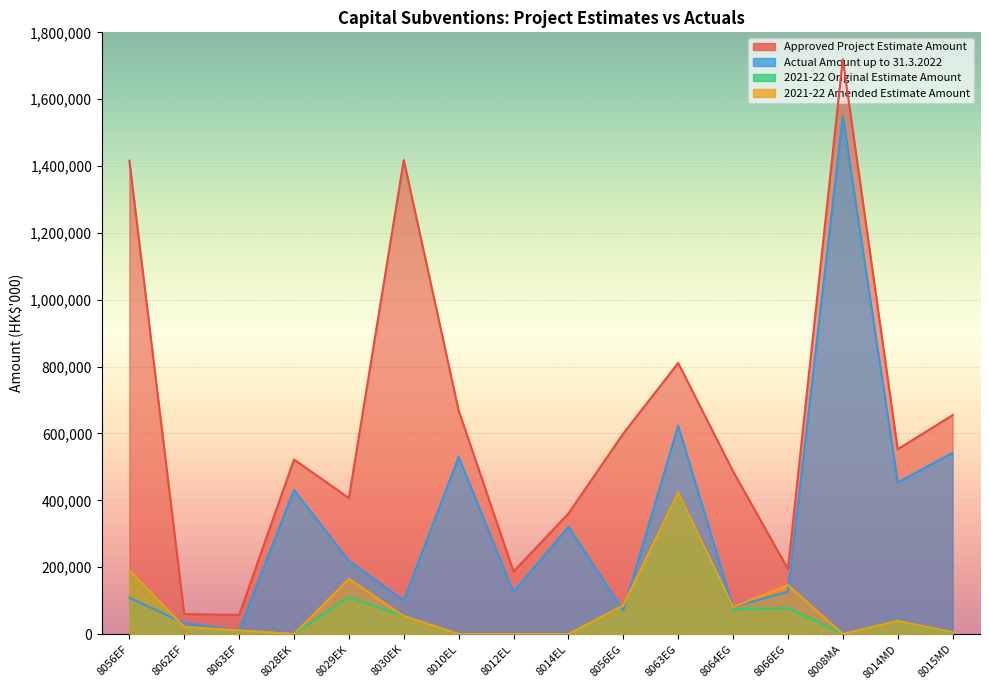

The Approved Project Estimate Amount series shows 59700 at 8062EF. True or false?

True